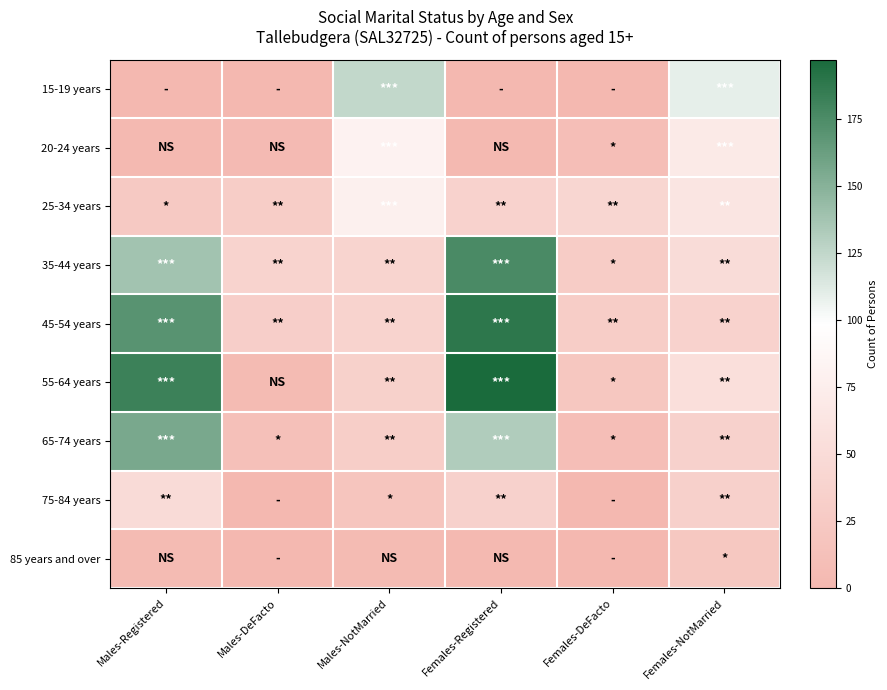

List the series in order of their peak value, lowest first.

85 years and over, 75-84 years, 25-34 years, 20-24 years, 15-19 years, 65-74 years, 35-44 years, 45-54 years, 55-64 years